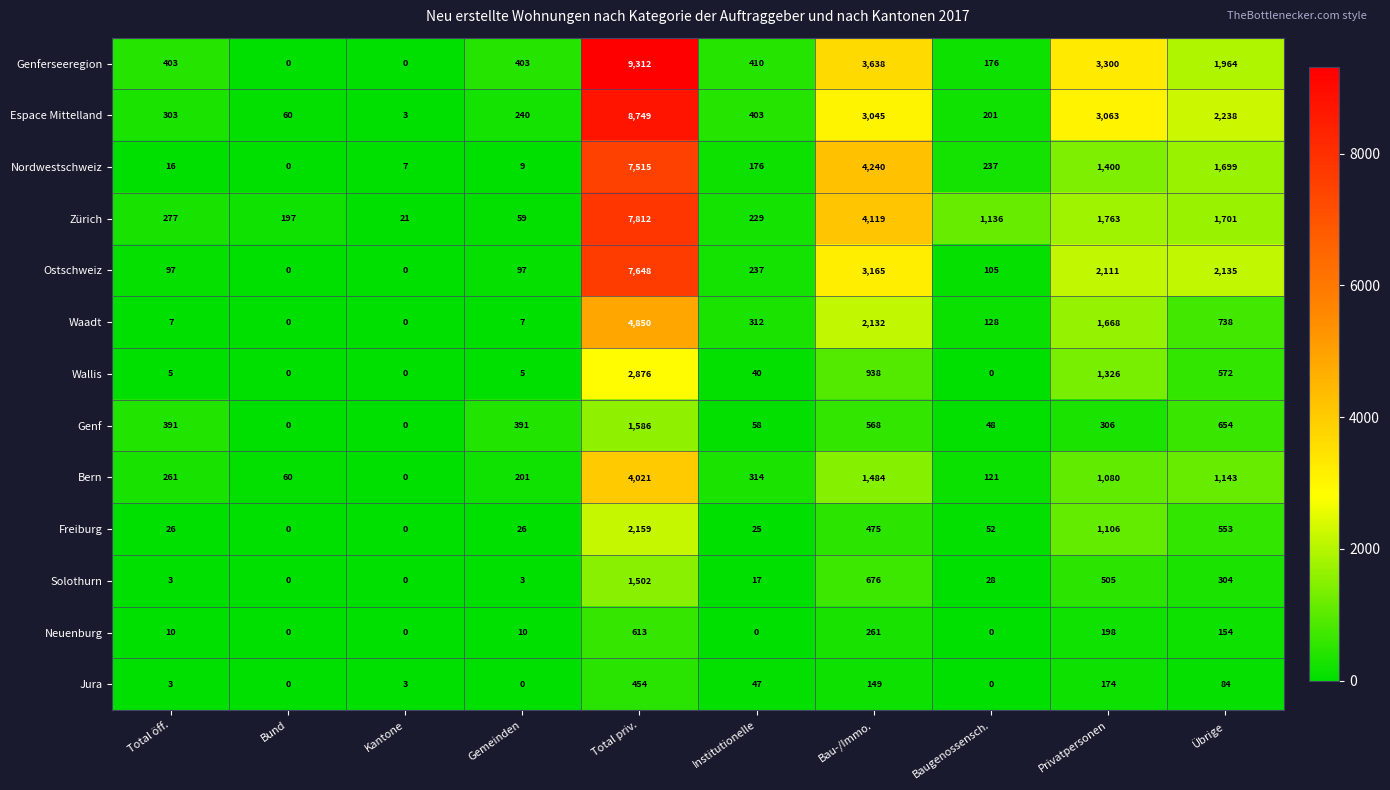

What is the total value across all series at Baugenossensch.?

2232